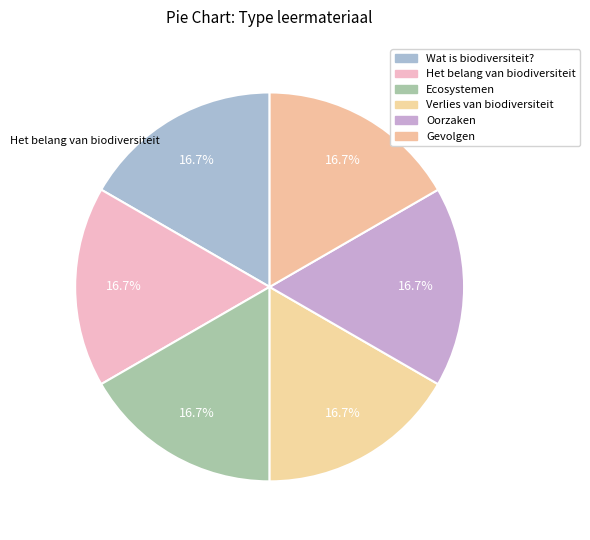

Is it true that Verlies van biodiversiteit is 4% of the pie?

False